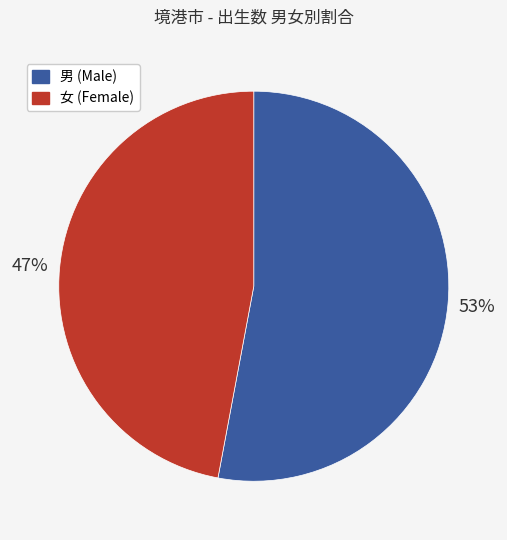

Is it true that 男 (Male) is 46% of the pie?

False